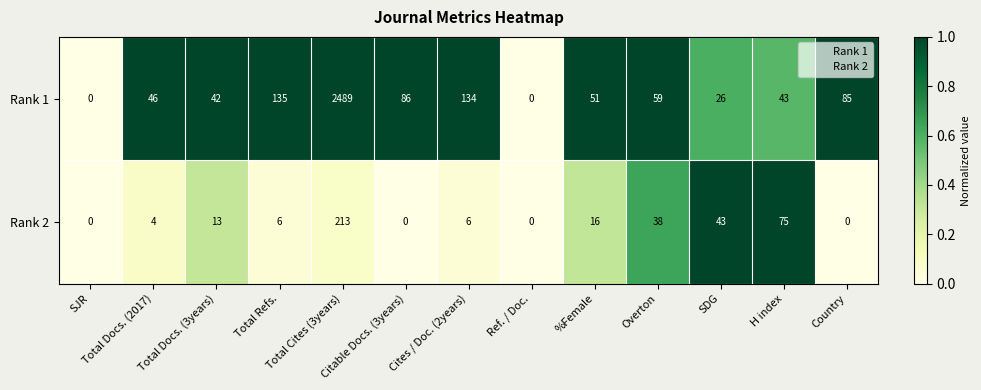

What is the total value across all series at Cites / Doc. (2years)?

140